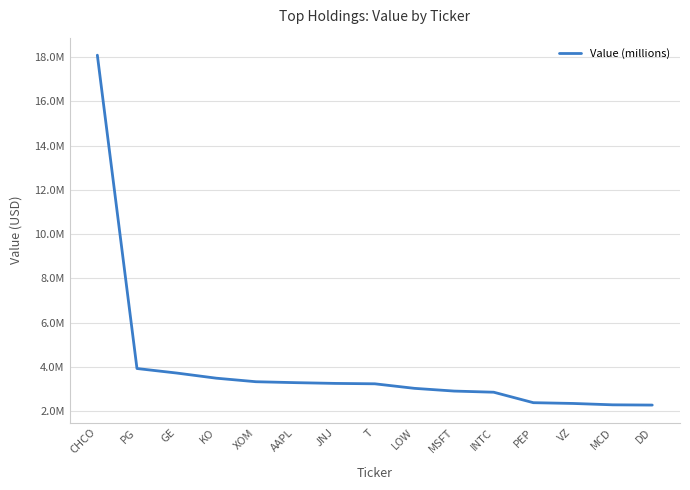

What is the difference between the values at AAPL and CHCO?

14800000